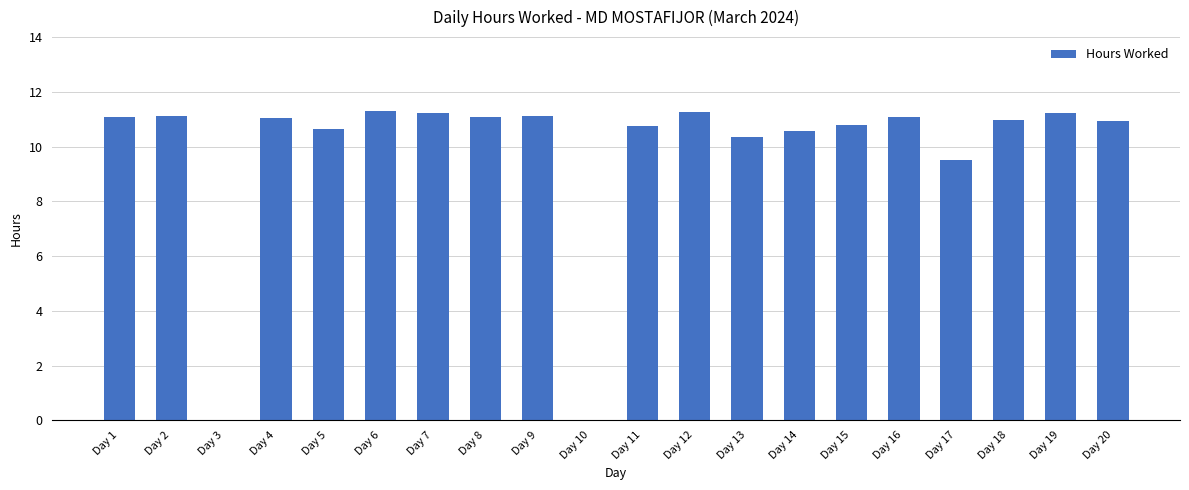

The value at Day 15 is 15.4. True or false?

False